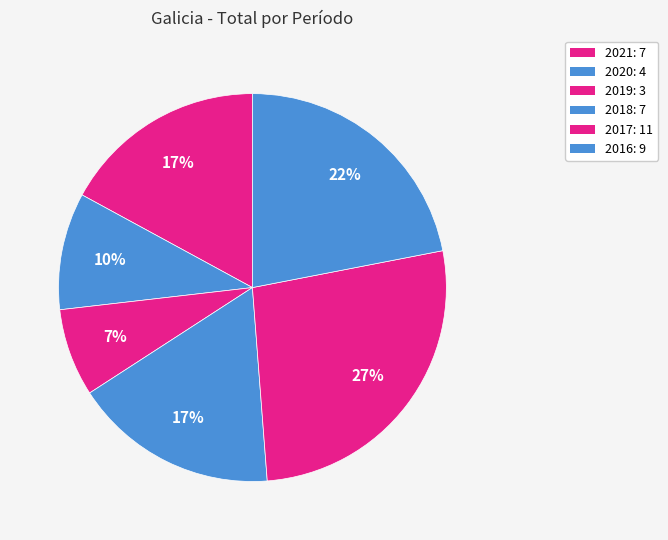

Is 2017 the majority of the pie?

No